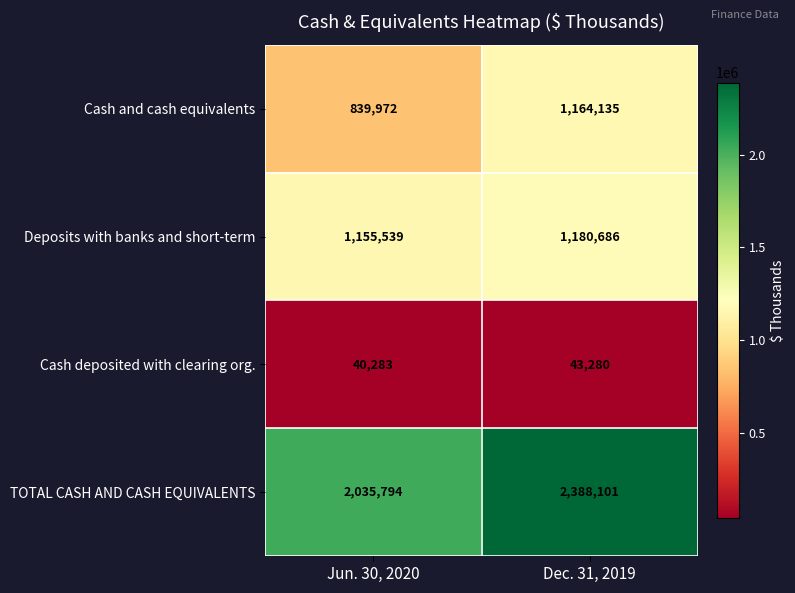

How many series are shown in this chart?

4